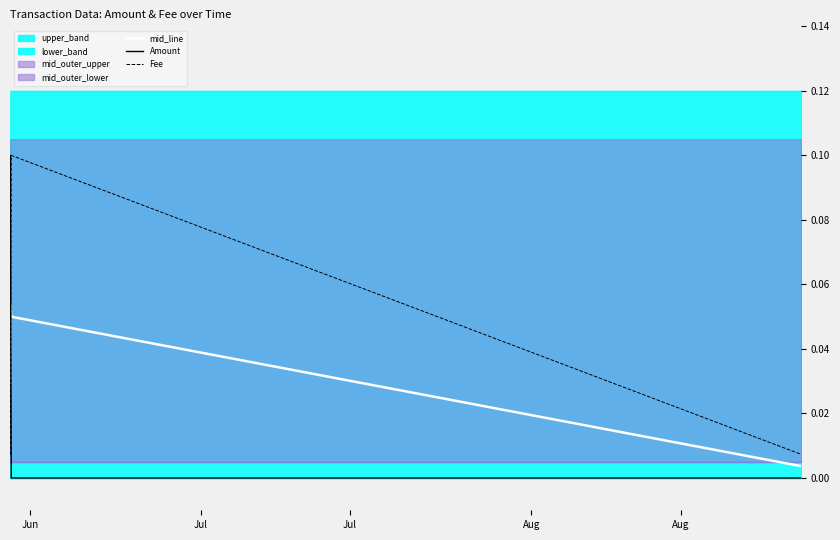

True or false: Amount and Fee cross at least once.

True